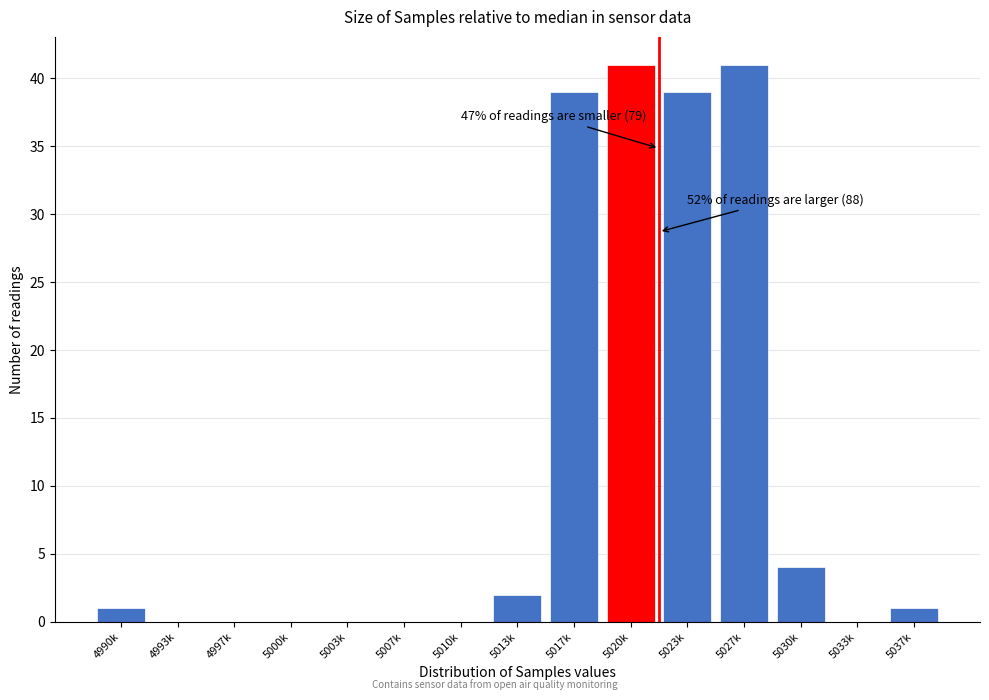

Reading left to right, transcribe all the data shown in this chart.

4990k=1	4993k=0	4997k=0	5000k=0	5003k=0	5007k=0	5010k=0	5013k=2	5017k=39	5020k=41	5023k=39	5027k=41	5030k=4	5033k=0	5037k=1